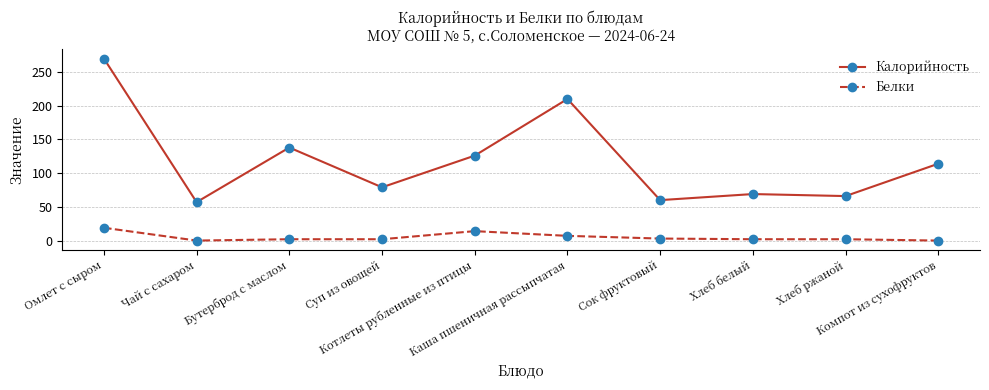

In Калорийность, how many points are lower than both neighbors (excluding endpoints)?

4